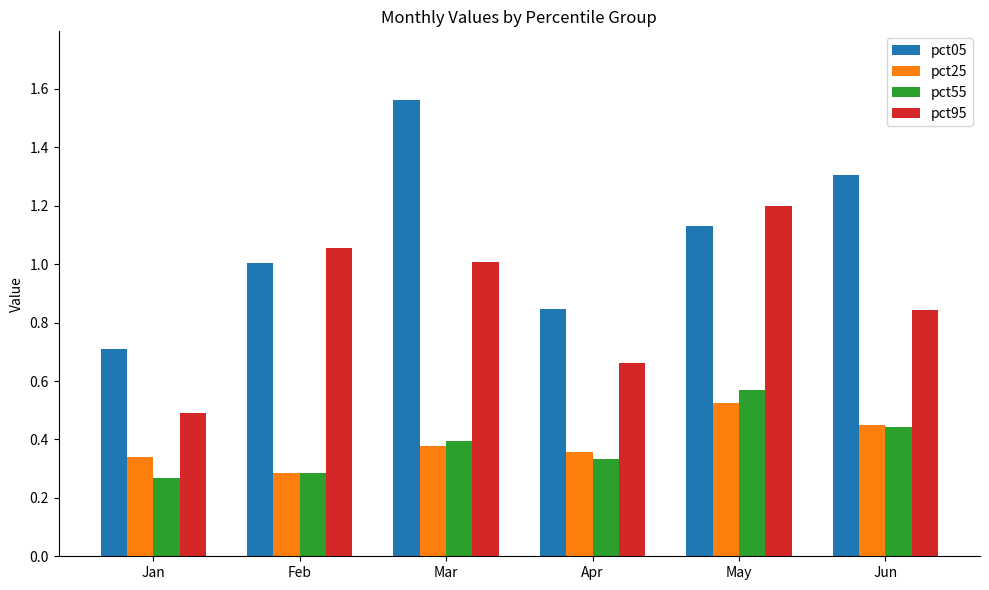

At which label does pct05 reach its peak?

Mar